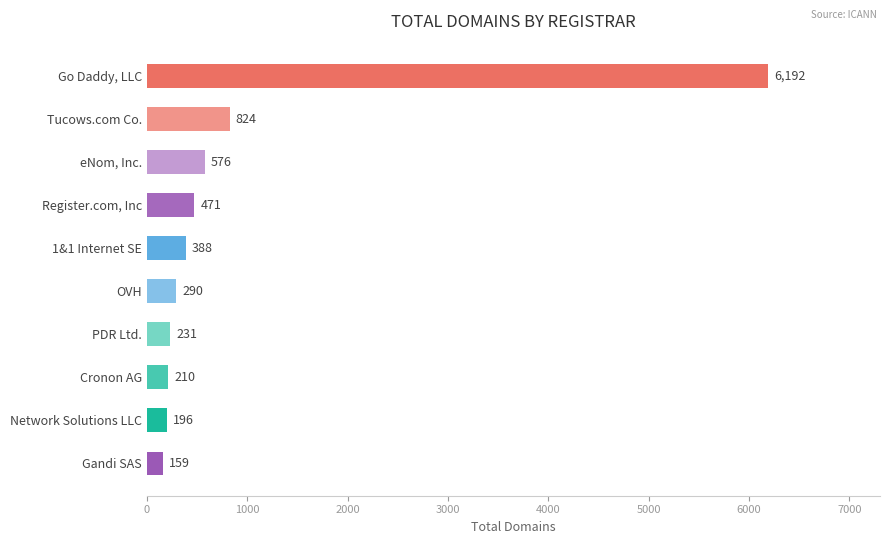

What value does the data have at eNom, Inc., to the nearest 100?

600